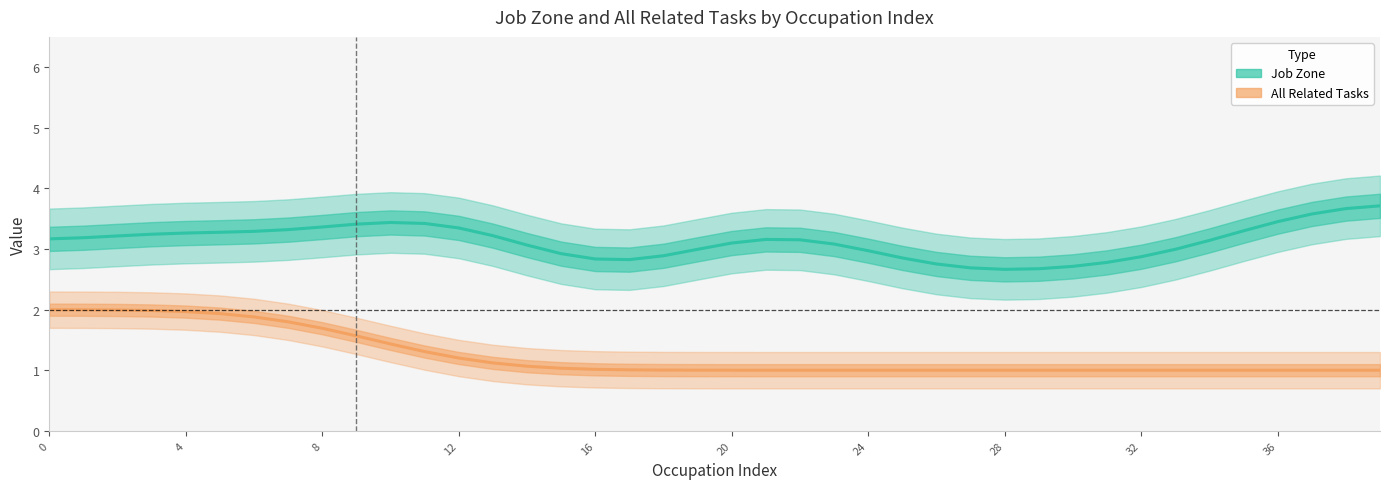

Rank the series by their average value, from lowest to highest.

All Related Tasks, Job Zone